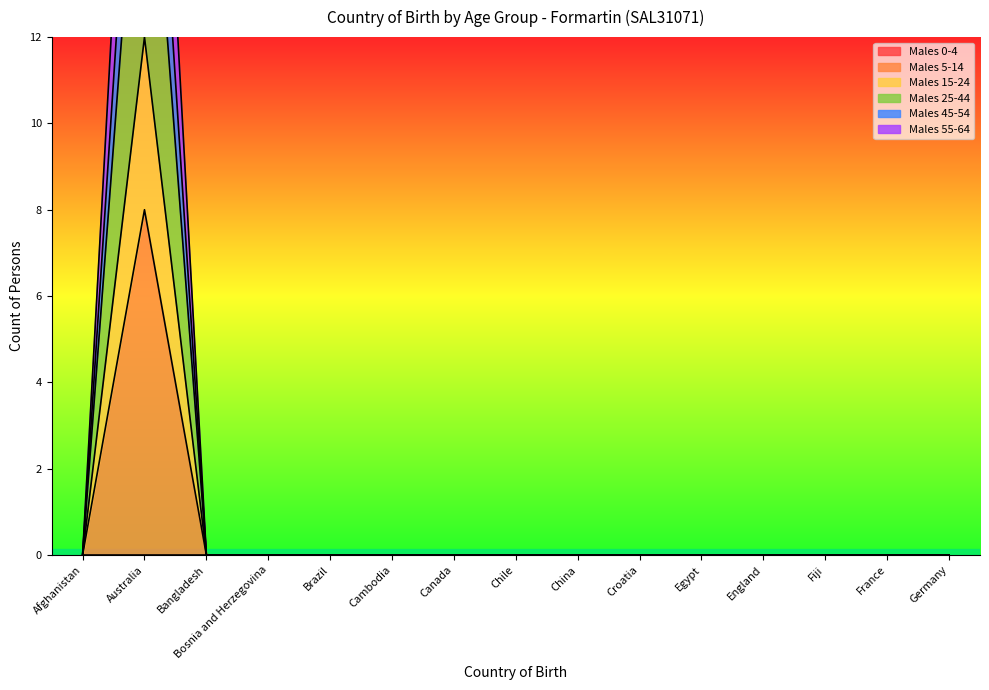

List the series in order of their peak value, highest first.

Males 25-44, Males 55-64, Males 45-54, Males 15-24, Males 5-14